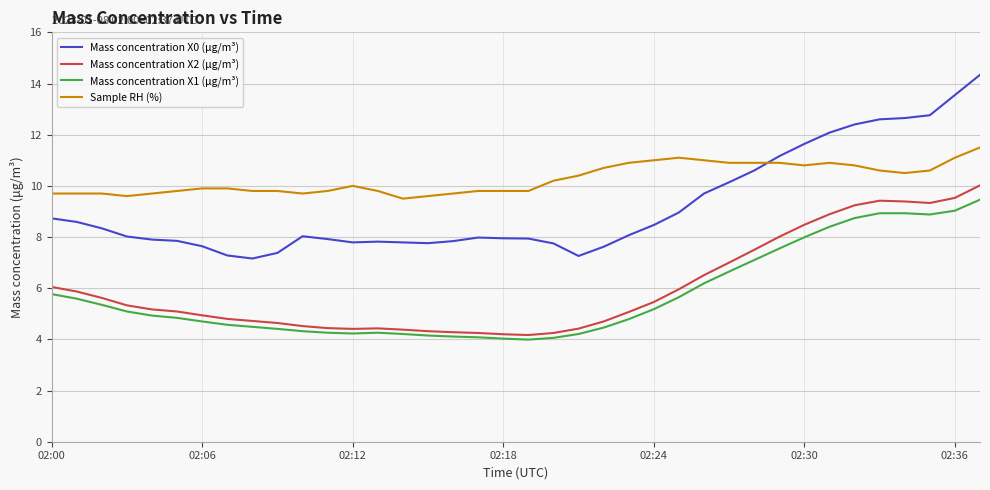

What is the minimum value shown in the chart?

4.0